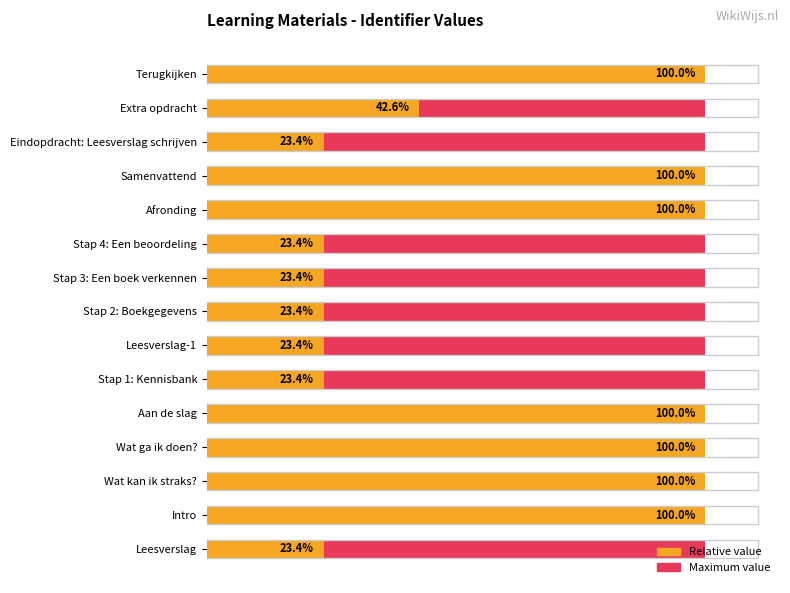

Which series has the widest spread of values?

Relative value